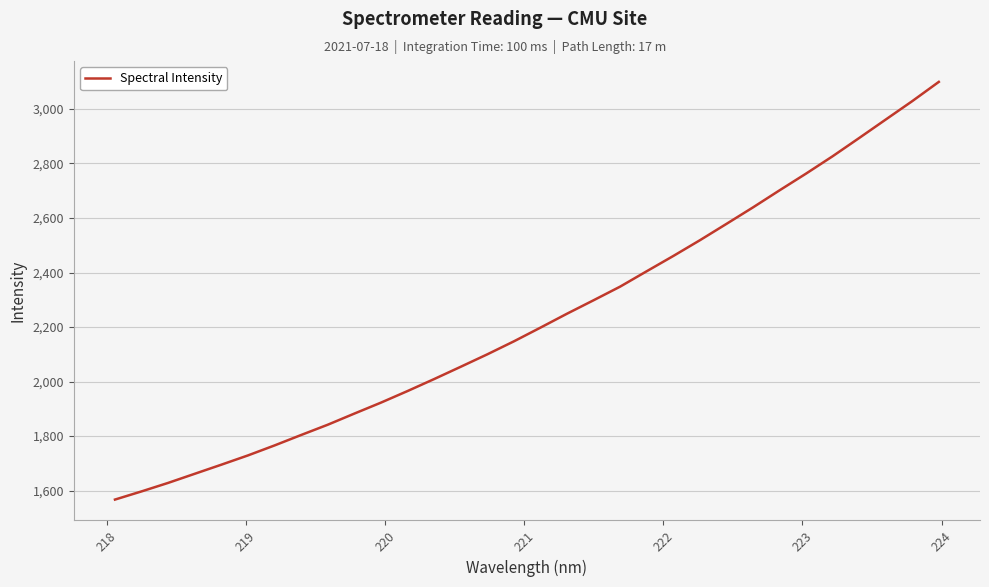

What is the maximum value shown in the chart?

3099.2